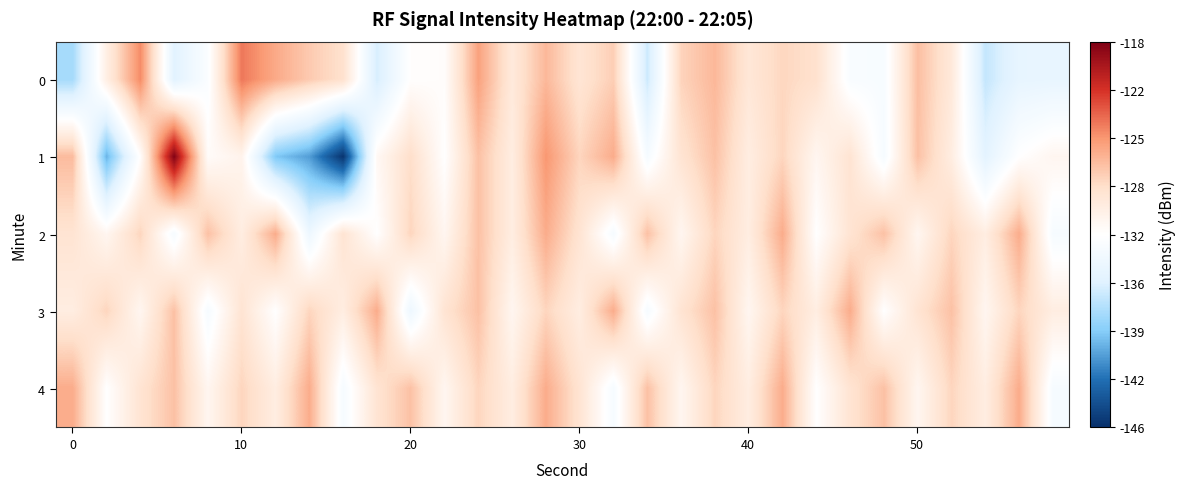

Count the number of data series in this chart.

5